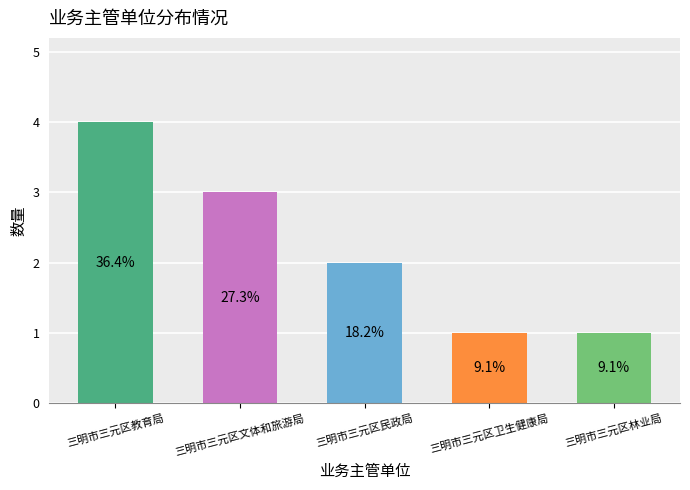

Which has a higher value, 三明市三元区教育局 or 三明市三元区民政局?

三明市三元区教育局